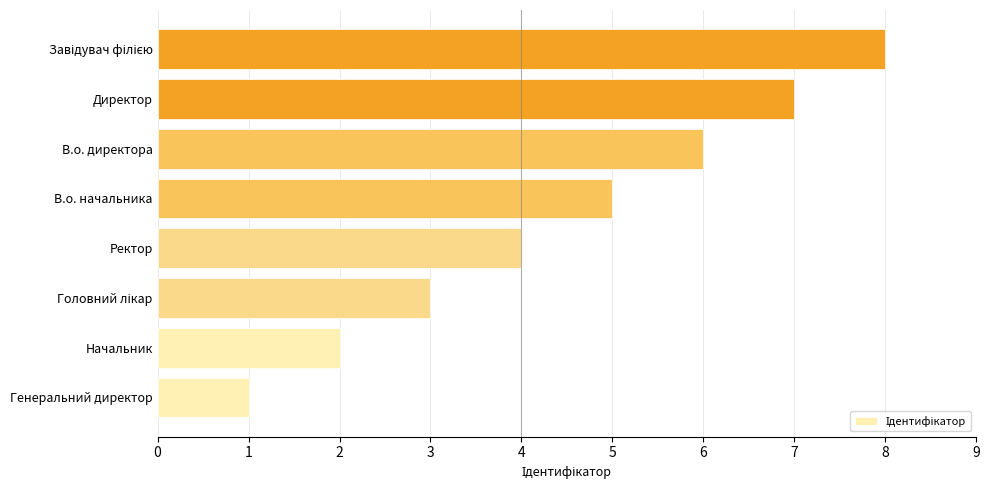

Is it true that the value at Начальник is 2?

True